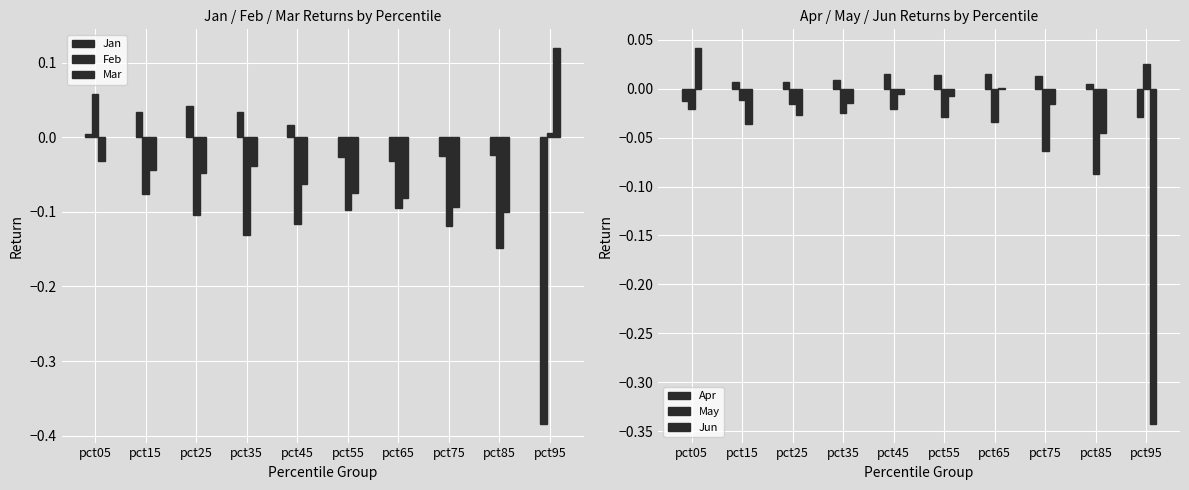

What are all the series names shown in the legend?

Jan, Feb, Mar, Apr, May, Jun